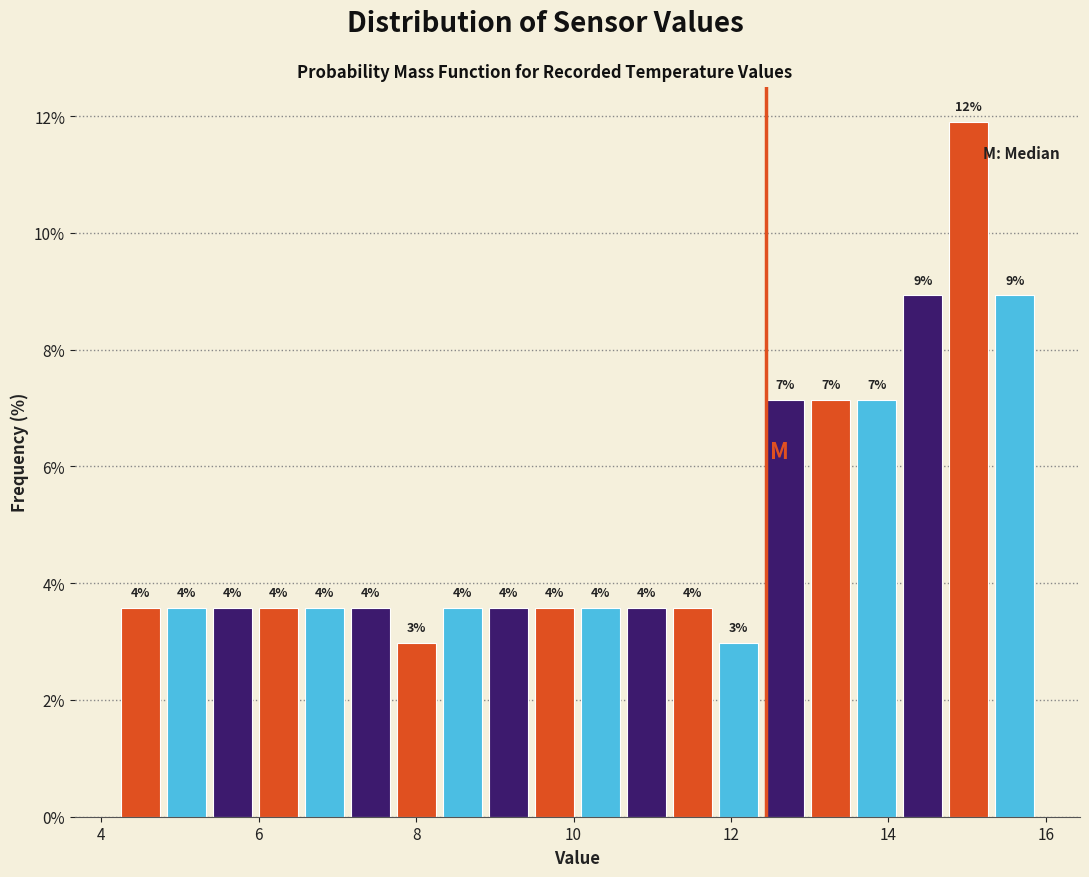

Read against the x-axis, roughly where is the centre of the tallest bar?

15.0